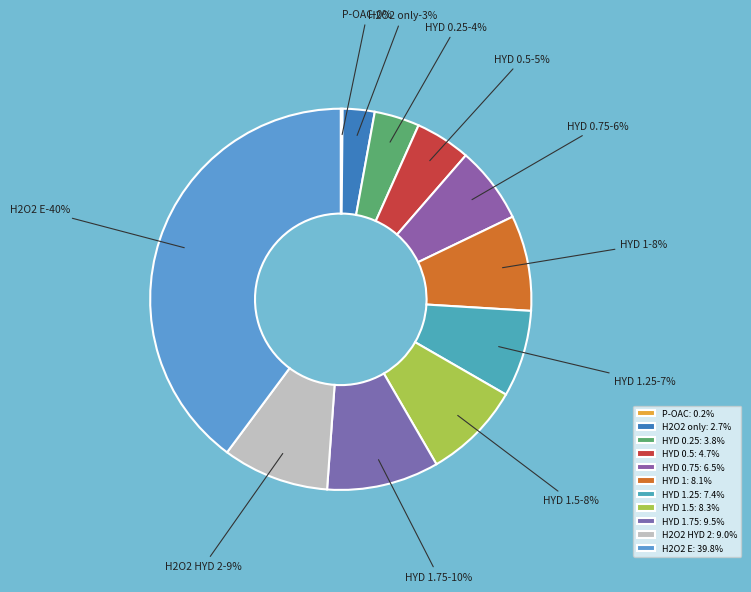

What is the largest slice in the pie chart?

H2O2 E